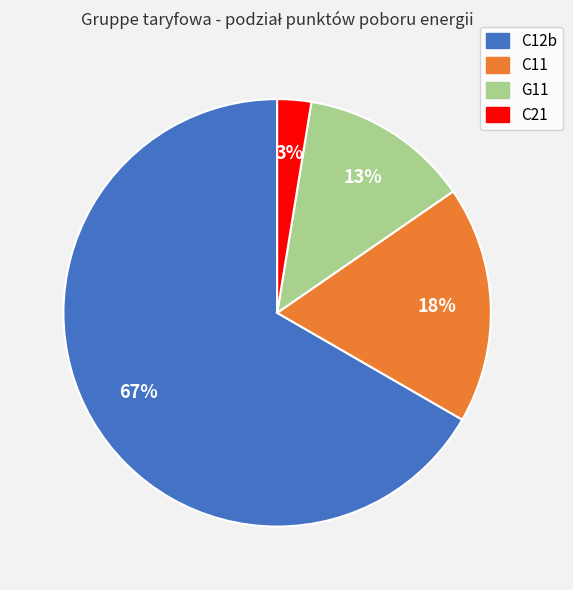

Between C21 and C12b, which is larger?

C12b